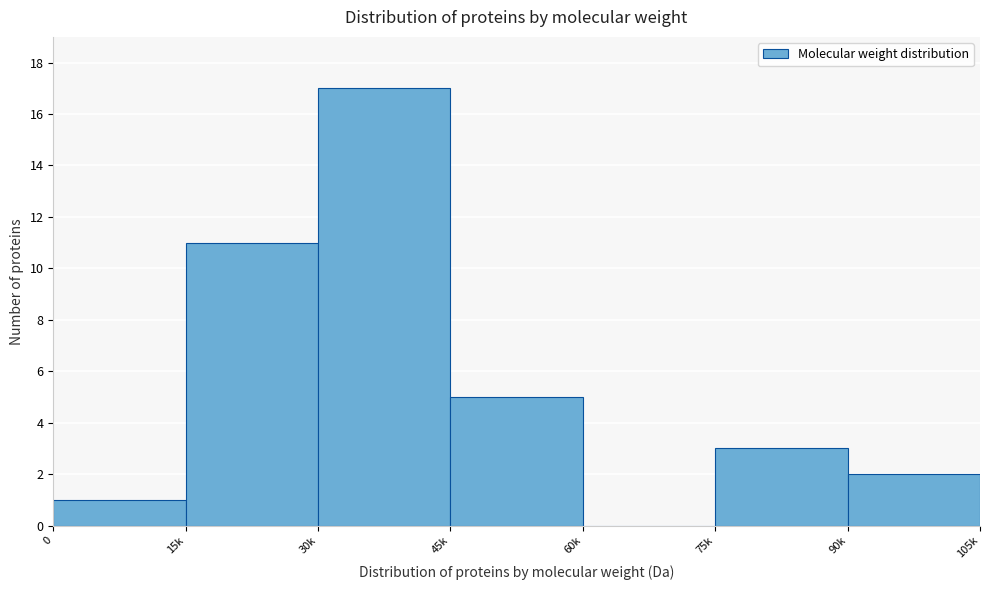

Reading left to right, what are all the values shown in this chart?

0=1	15k=11	30k=17	45k=5	60k=0	75k=3	90k=2